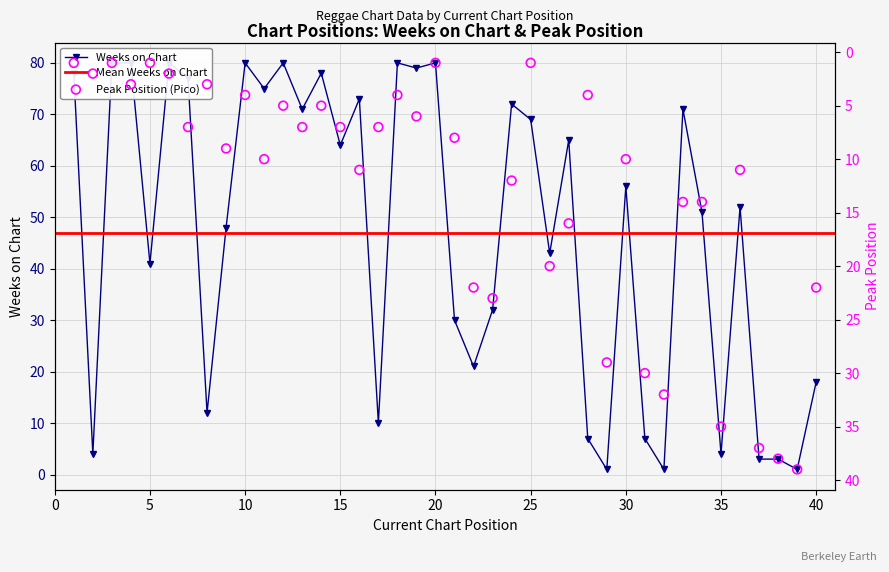

Is the value of Pico at 39 greater than the value of Weeks on Chart at 28?

Yes